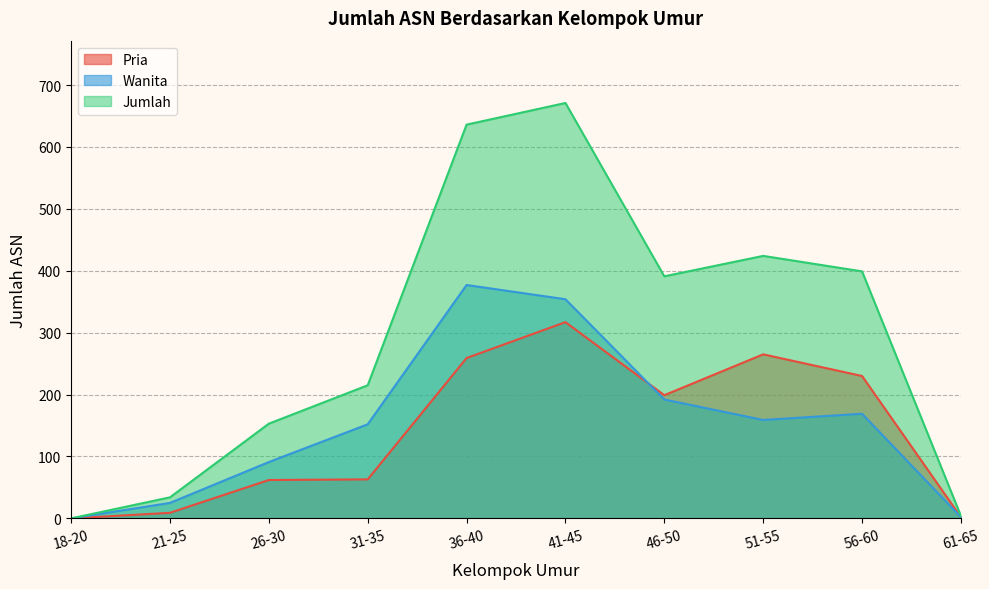

What is the highest value of the Pria series?

317